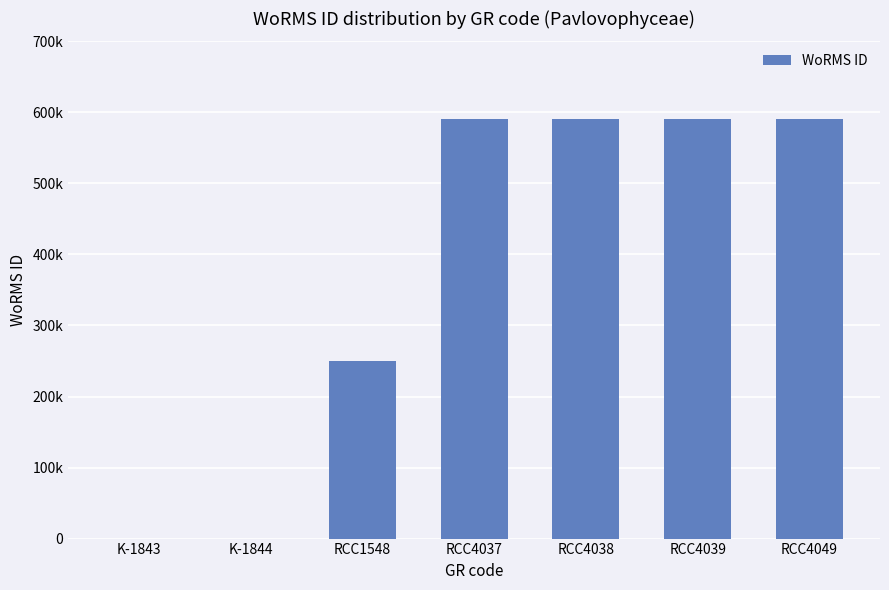

Reading left to right, transcribe all the data shown in this chart.

K-1843=0	K-1844=0	RCC1548=249731	RCC4037=590559	RCC4038=590559	RCC4039=590559	RCC4049=590559